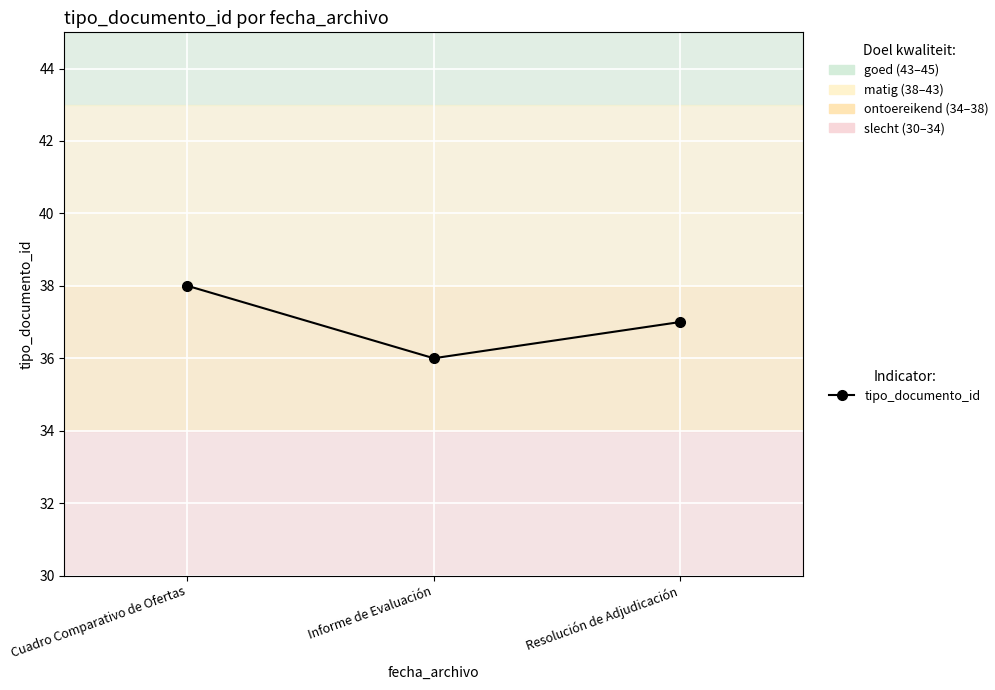

How many data points are less than 37?

1